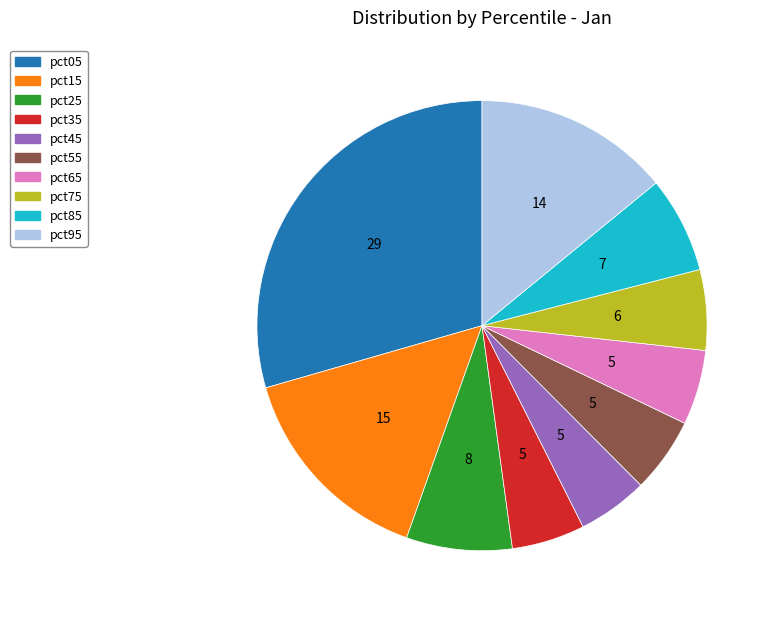

The pct45 slice represents 5% of the pie. True or false?

True